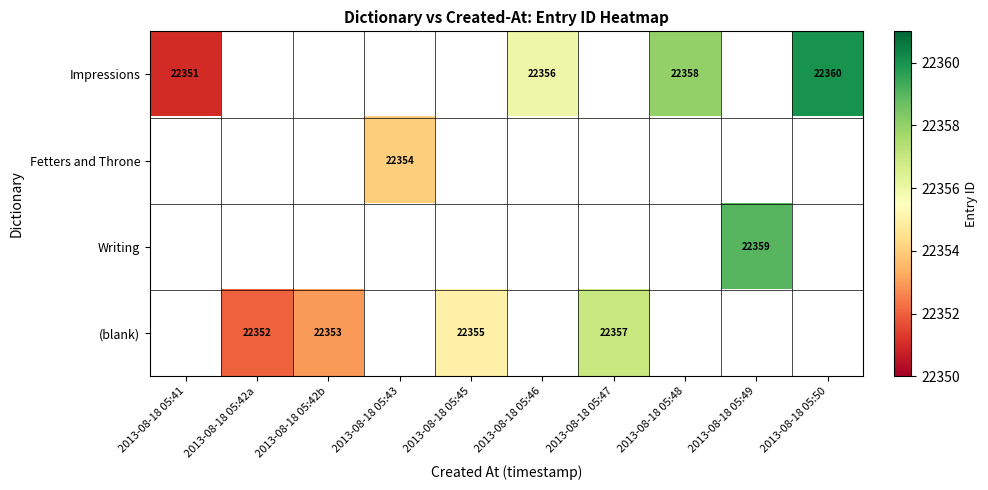

The Impressions series shows 7176 at 2013-08-18 05:50. True or false?

False